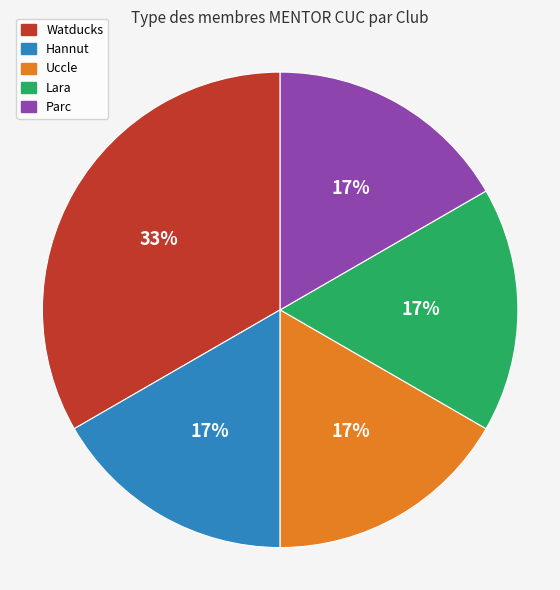

Is there any slice that represents more than half of the pie?

No